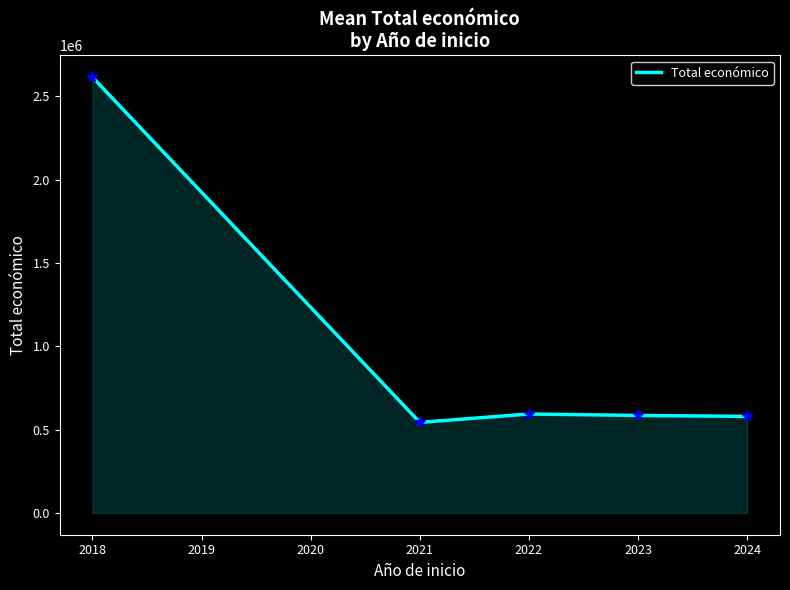

Where does the data first go above 584930?

2018